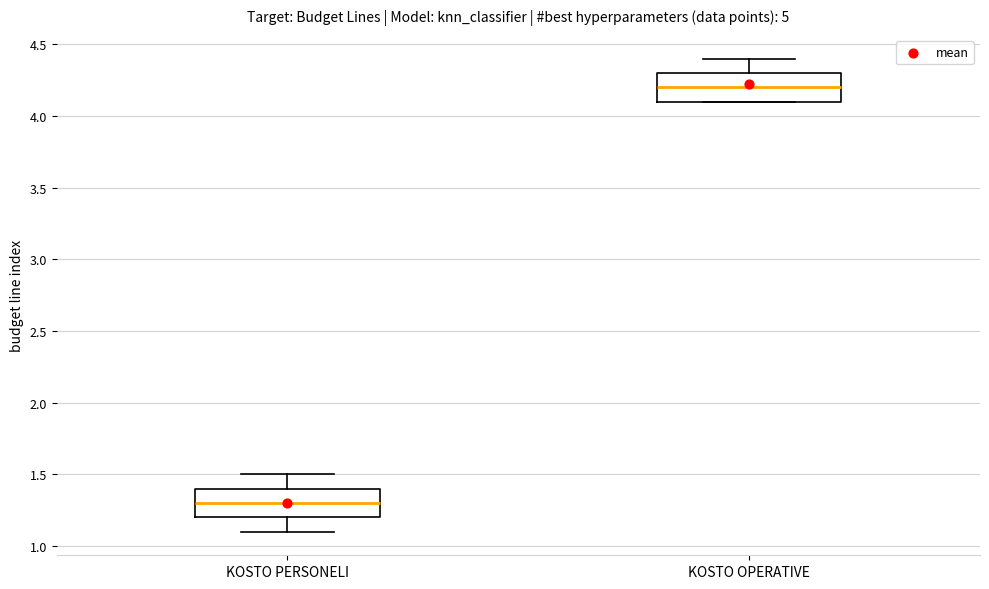

Which box has the highest median line?

KOSTO OPERATIVE